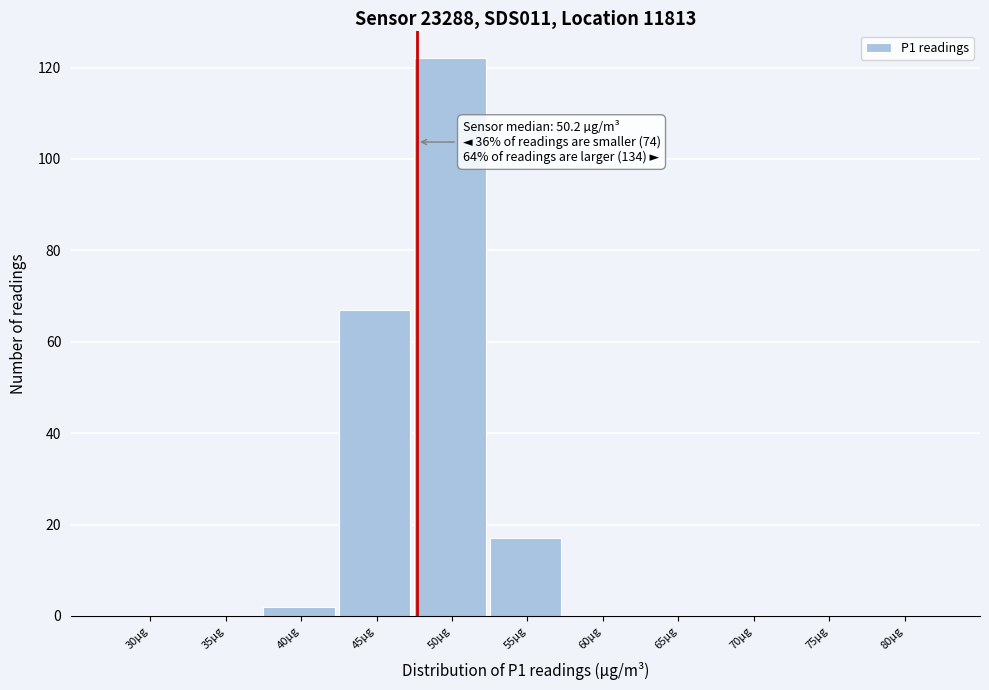

Reading left to right, list all the values displayed in this chart.

30µg=0	35µg=0	40µg=2	45µg=67	50µg=122	55µg=17	60µg=0	65µg=0	70µg=0	75µg=0	80µg=0